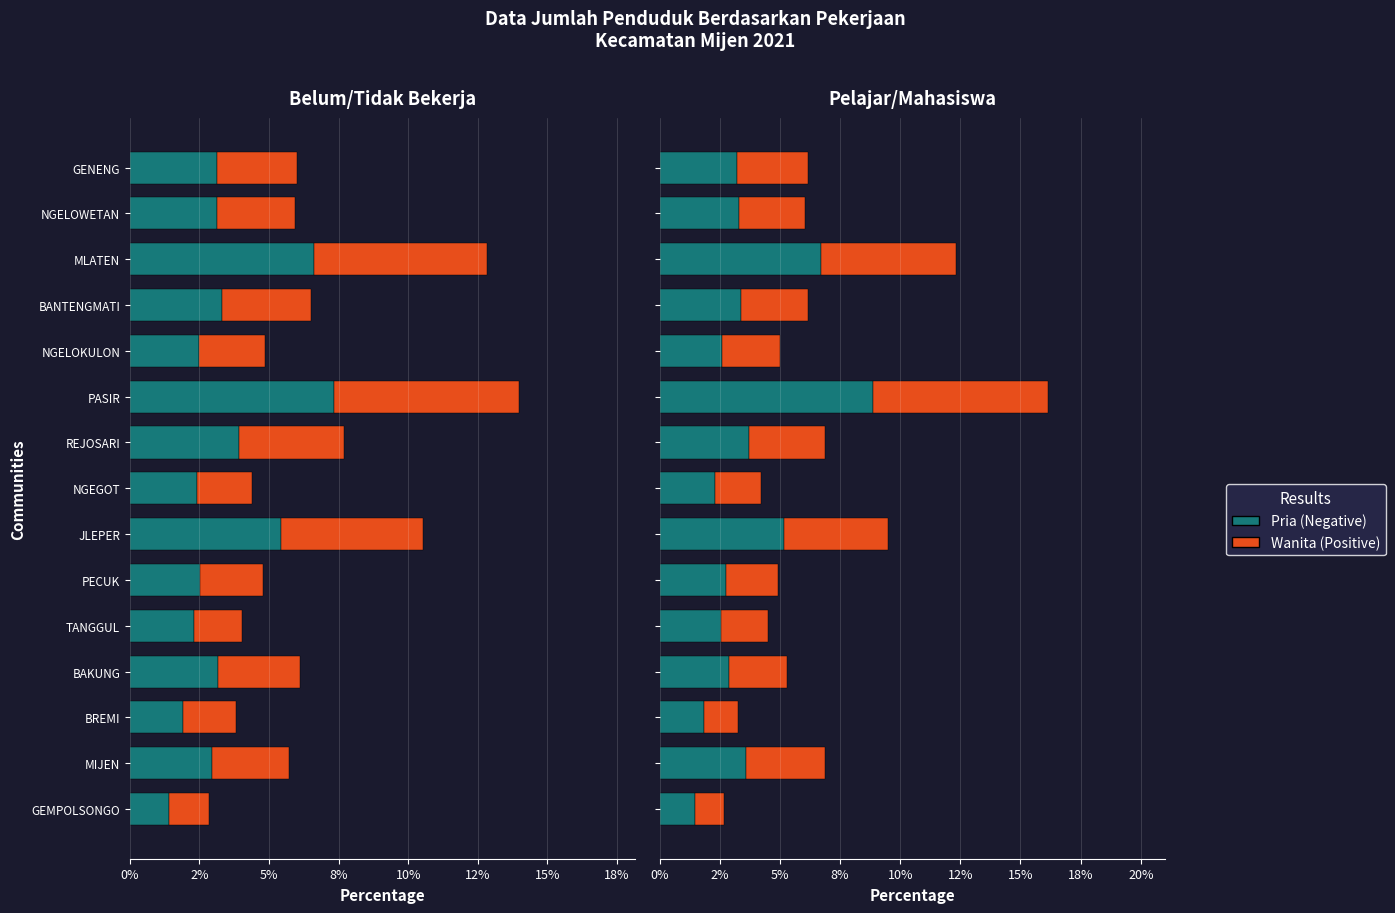

How many distinct data groups are displayed?

2